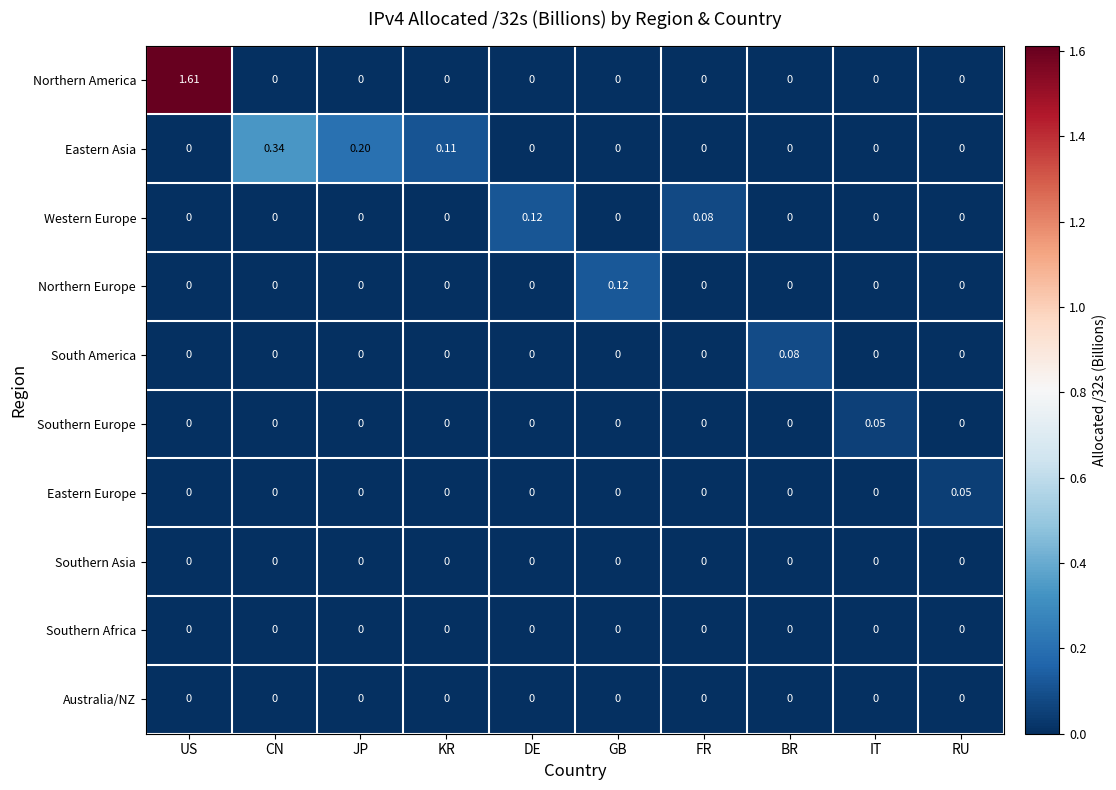

Which label corresponds to the largest value in the chart?

US